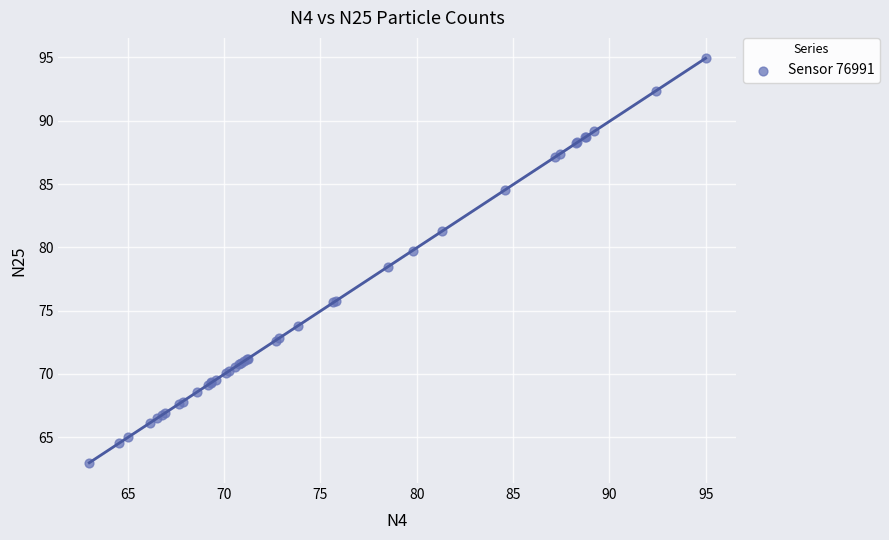

What Y value in the scatter plot is closest to 78?

78.5